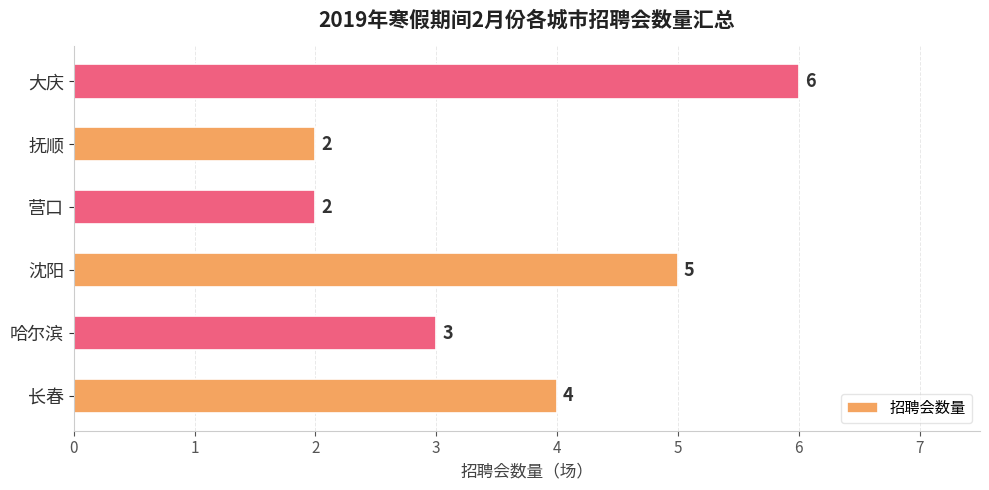

What is the greatest value displayed?

6